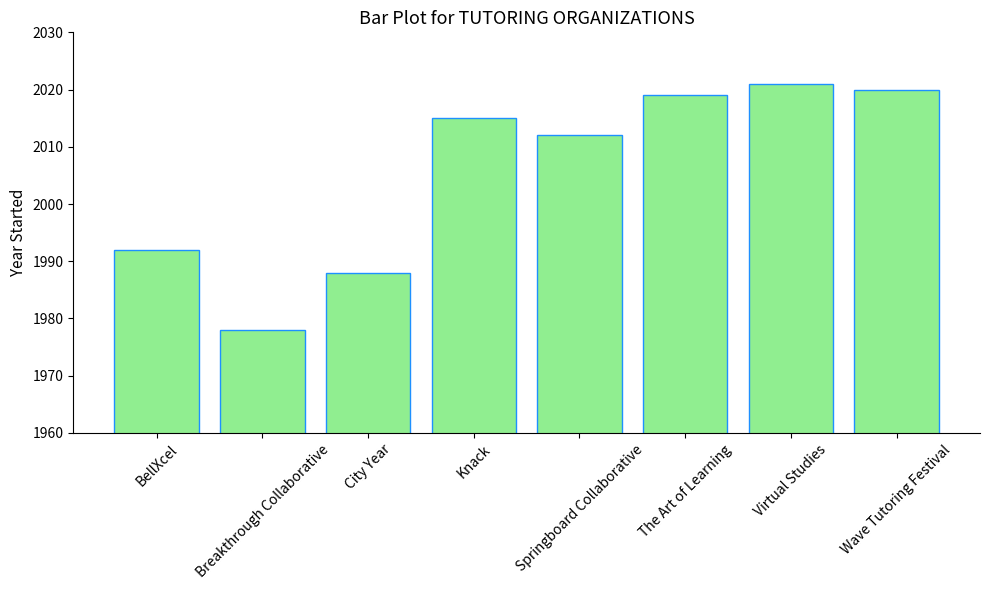

Where is the data nearest to the value 1999?

BellXcel